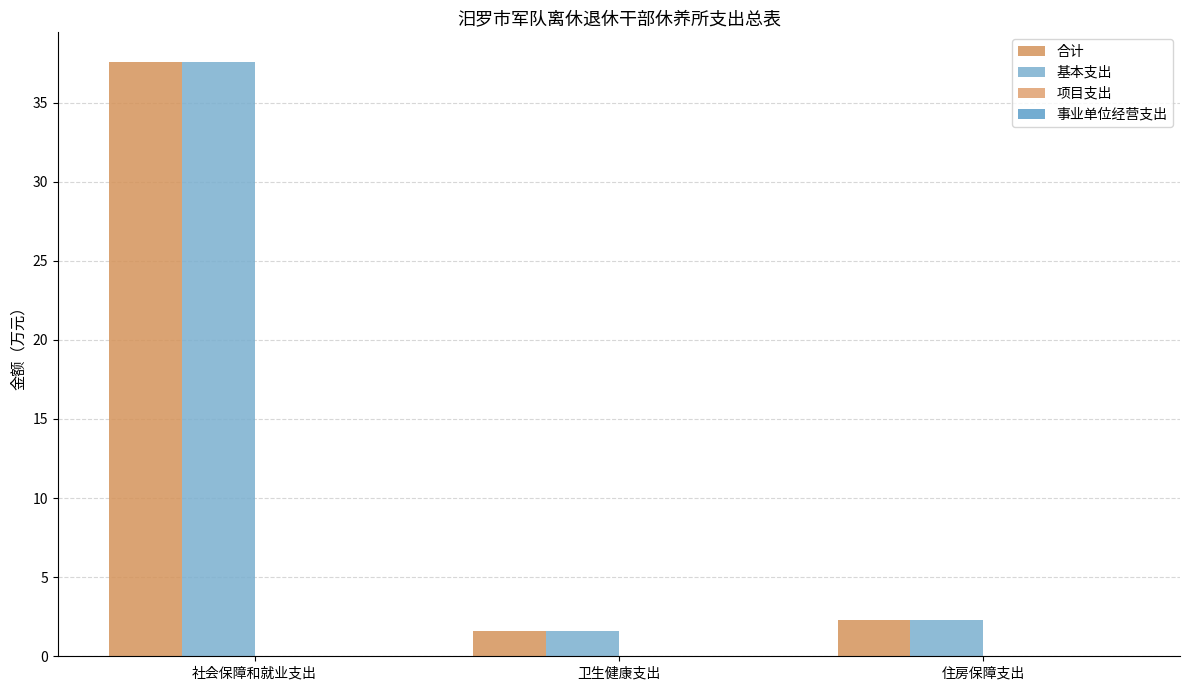

Rank the series by their maximum value, from lowest to highest.

项目支出, 事业单位经营支出, 合计, 基本支出